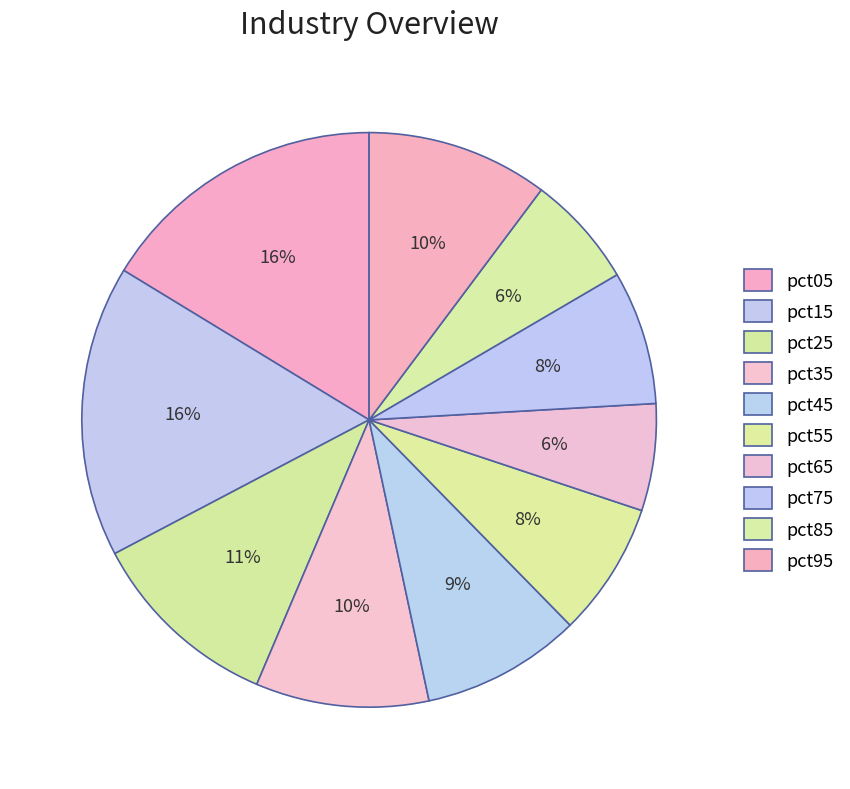

What is the smallest slice in the pie chart?

pct65